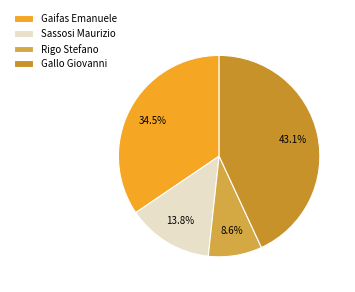

To the nearest percent, what portion does Rigo Stefano represent?

9%